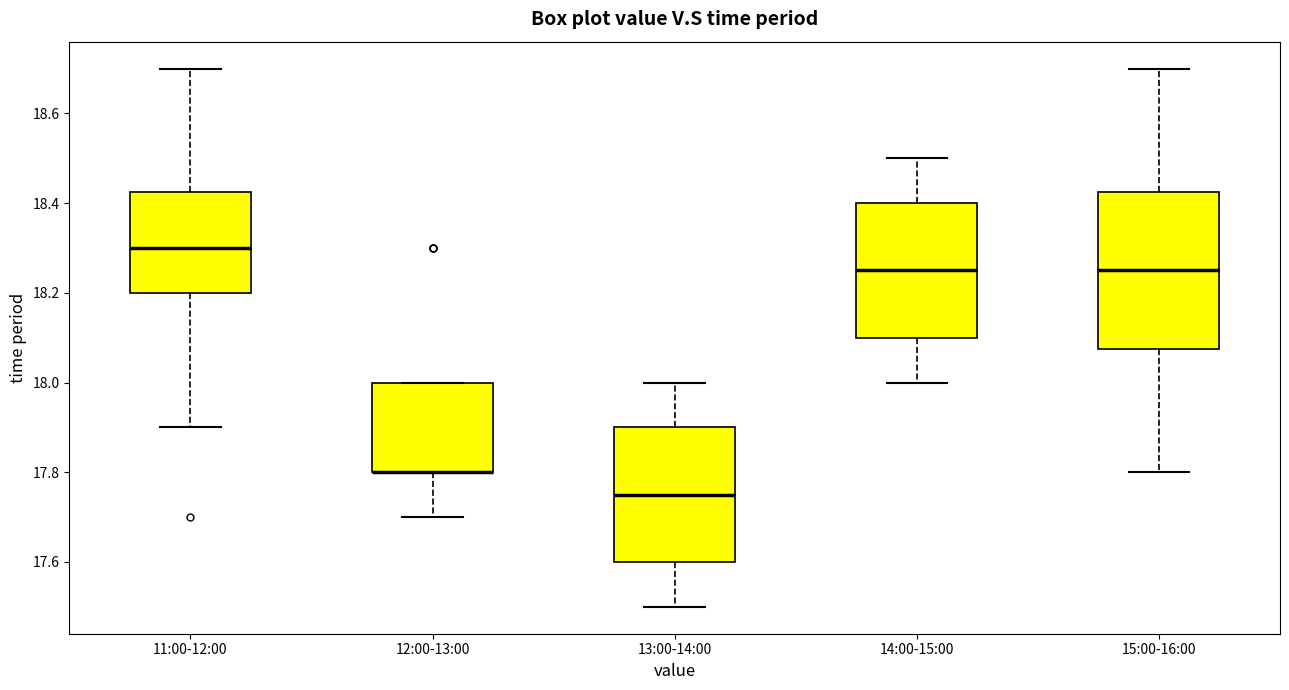

Reading left to right, transcribe this box plot: for each box, give where its median line is, the range the box spans, and where its two whiskers end, as read against the y-axis. The values are not printed on the chart, so give them approximately, as read against the axis.

11:00-12:00: median 18.30, box 18.20 to 18.42, whiskers 17.90 to 18.70
12:00-13:00: median 17.80 (drawn on the box's lower edge), box 17.80 to 18.00, whiskers 17.70 to 18.00
13:00-14:00: median 17.76, box 17.60 to 17.90, whiskers 17.50 to 18.00
14:00-15:00: median 18.26, box 18.10 to 18.40, whiskers 18.00 to 18.50
15:00-16:00: median 18.26, box 18.08 to 18.42, whiskers 17.80 to 18.70